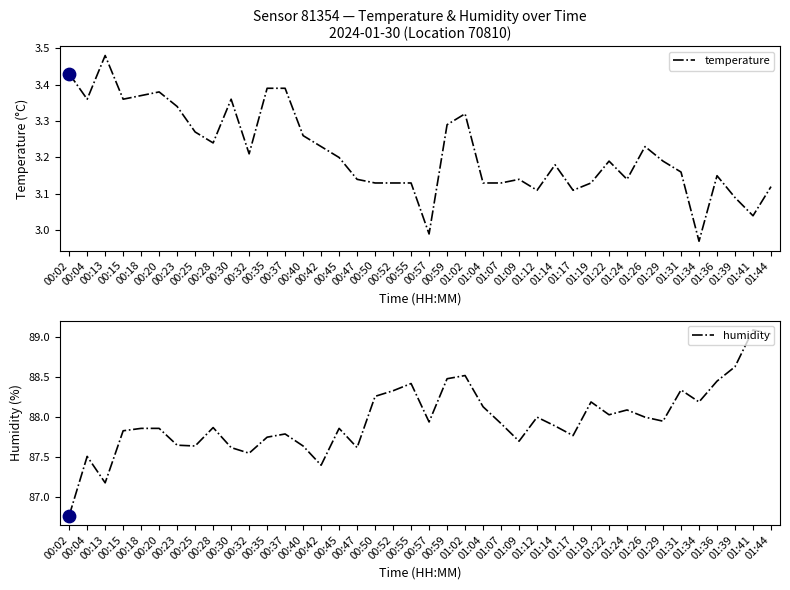

At how many categories does at least one series exceed 62?

40